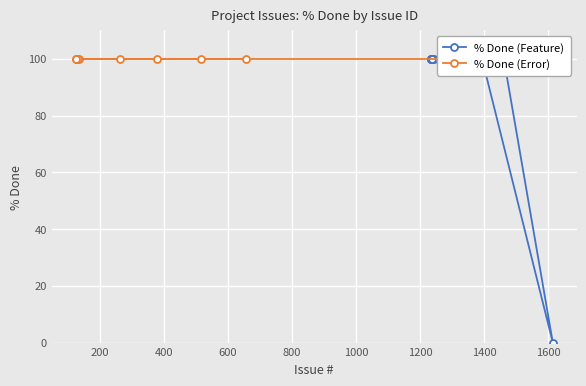

What is the average value?

93